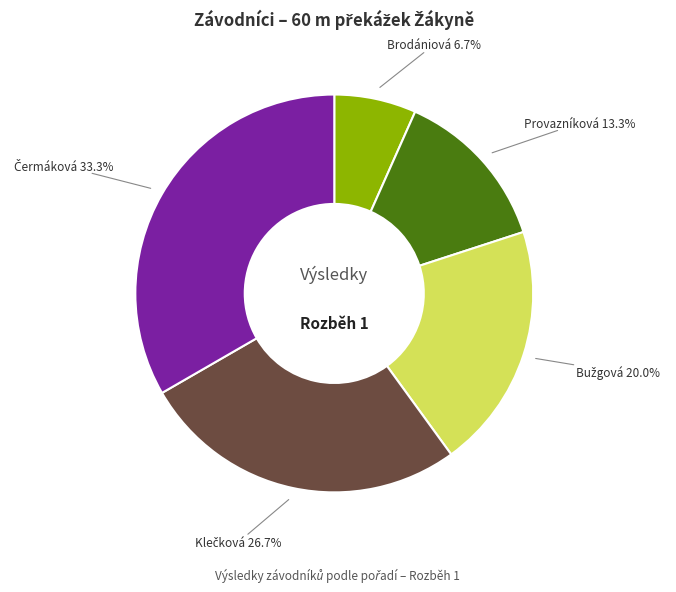

Does any single category account for the majority?

No